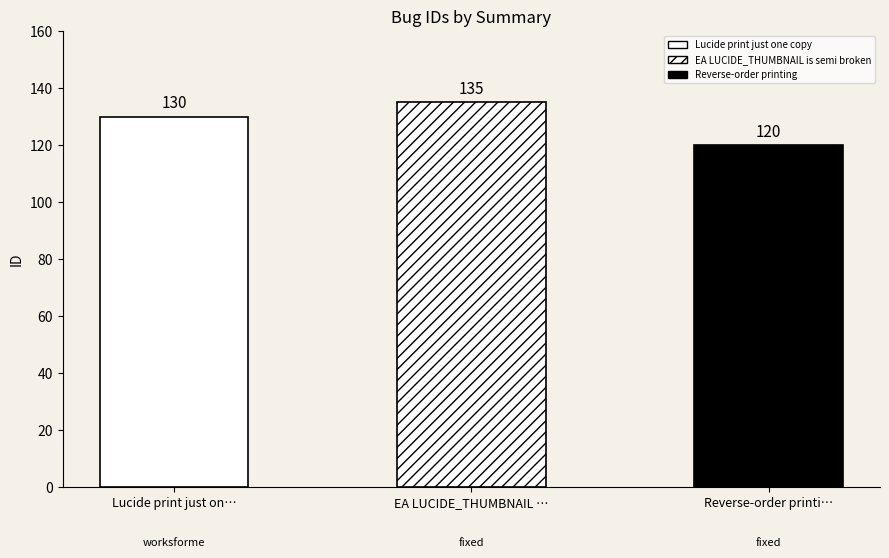

What is the ratio of the value at Lucide print just one copy to the value at EA LUCIDE_THUMBNAIL is semi broken?

1.0